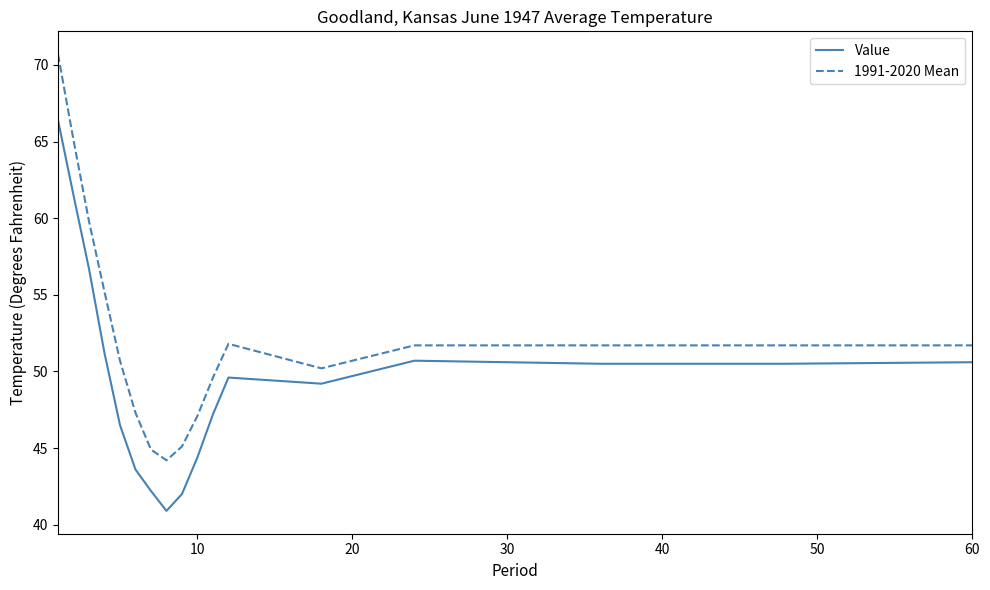

Which series has the largest range (max minus min)?

1991-2020 Mean